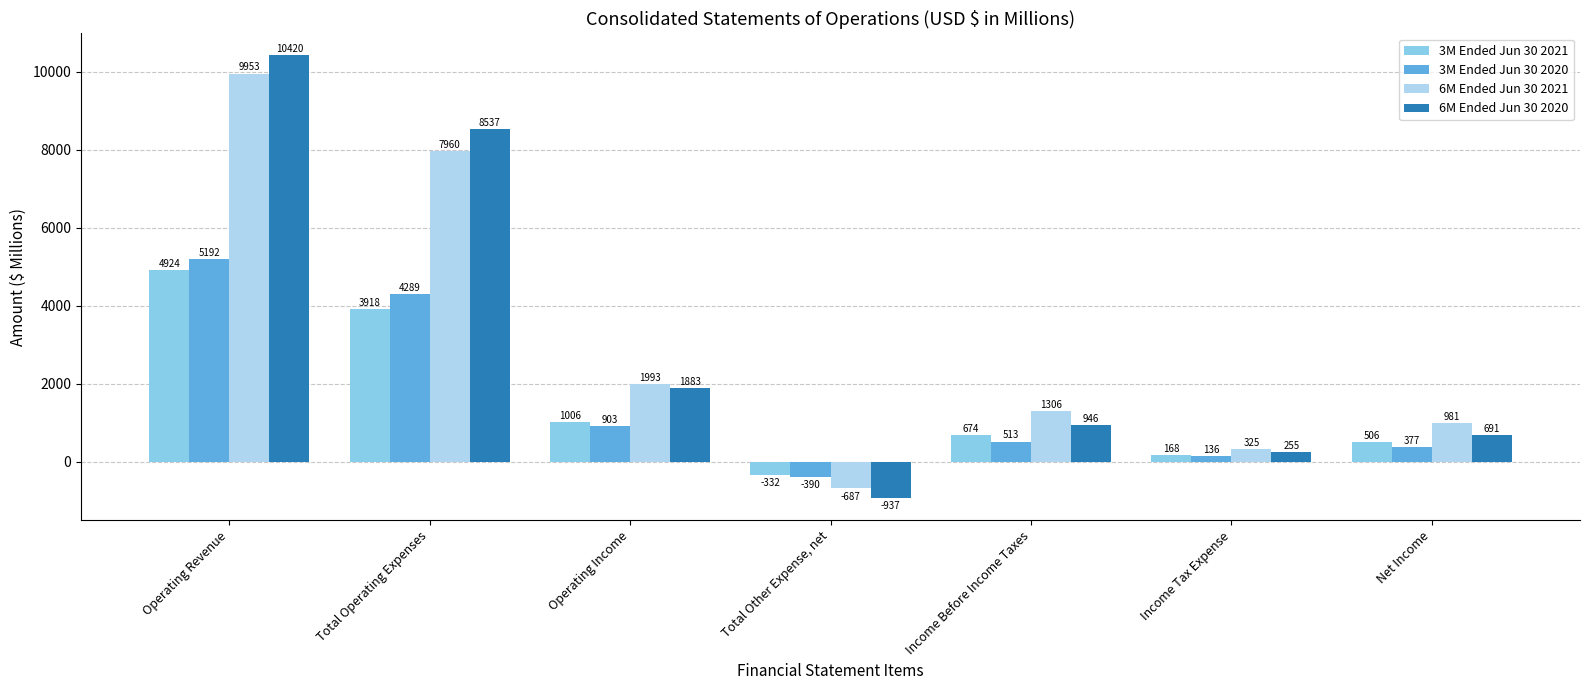

What is the difference between the second highest and second lowest values in the 3M Ended Jun 30 2021 series?

3750